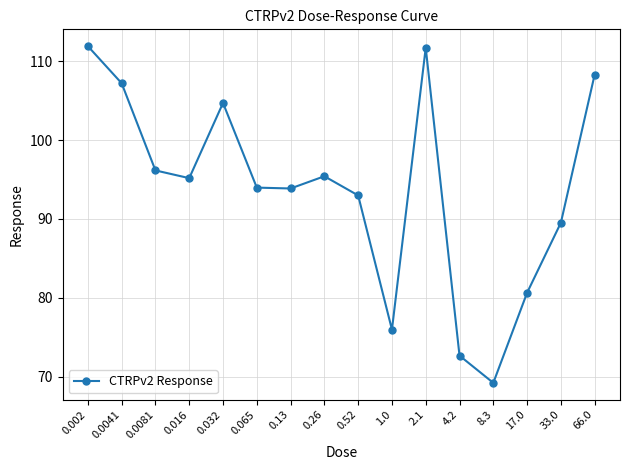

What is the change in value from 0.016 to 17.0?

-14.5